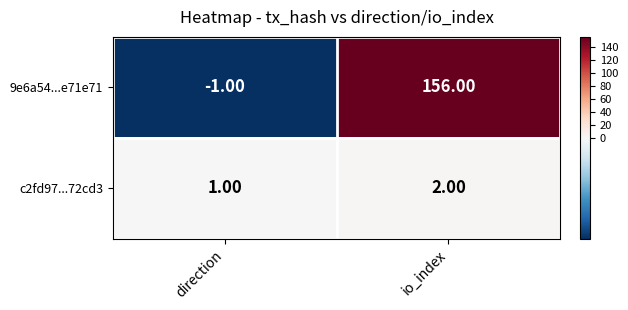

Which label corresponds to the largest value in the chart?

io_index